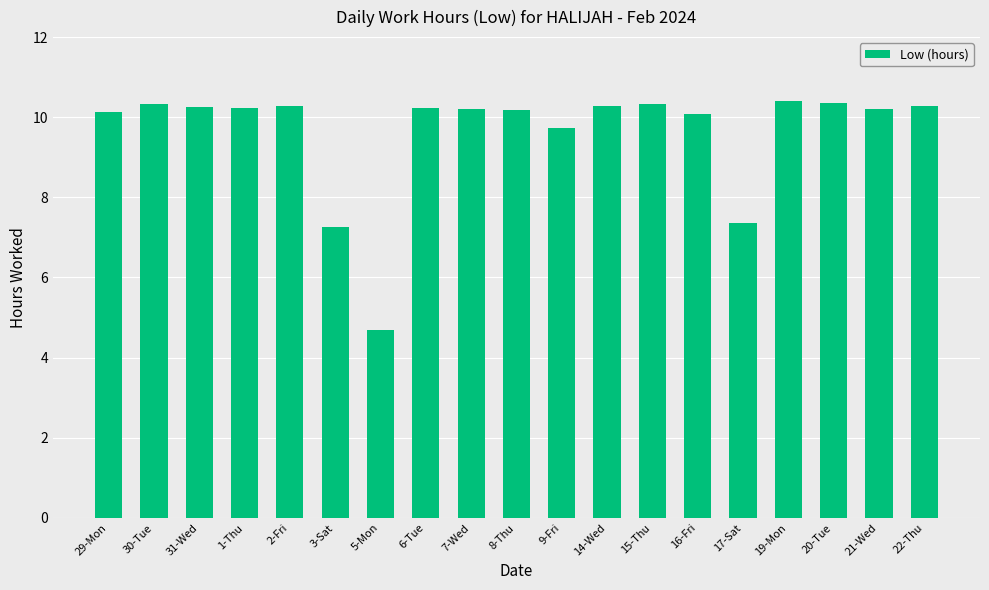

How many data points are above 10?

15